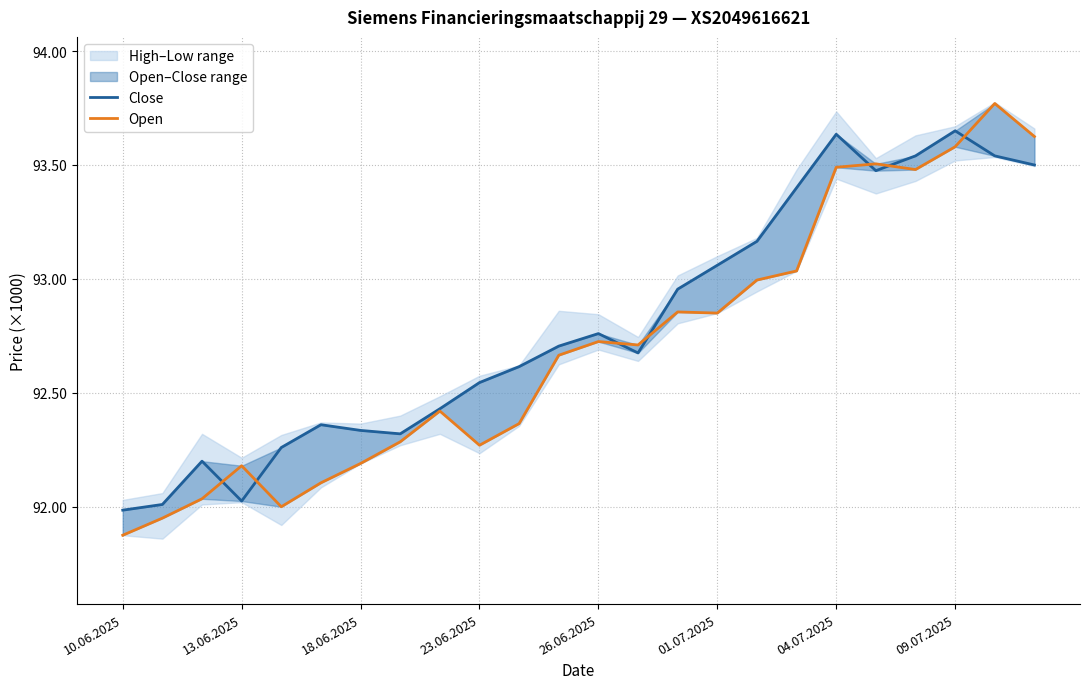

At which category does the chart reach its minimum across all series?

10.06.2025